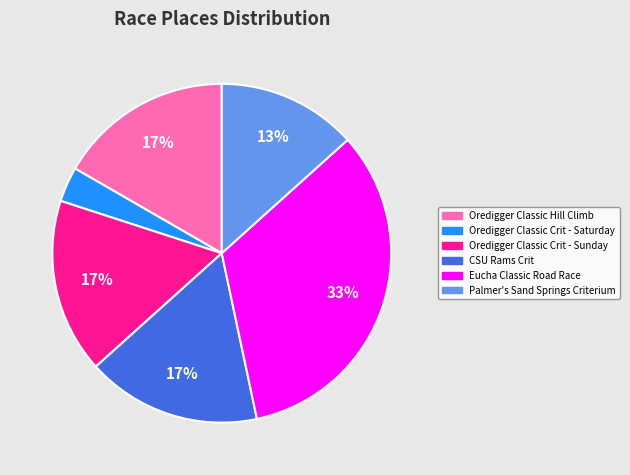

To the nearest percent, what is the average slice percentage?

17%